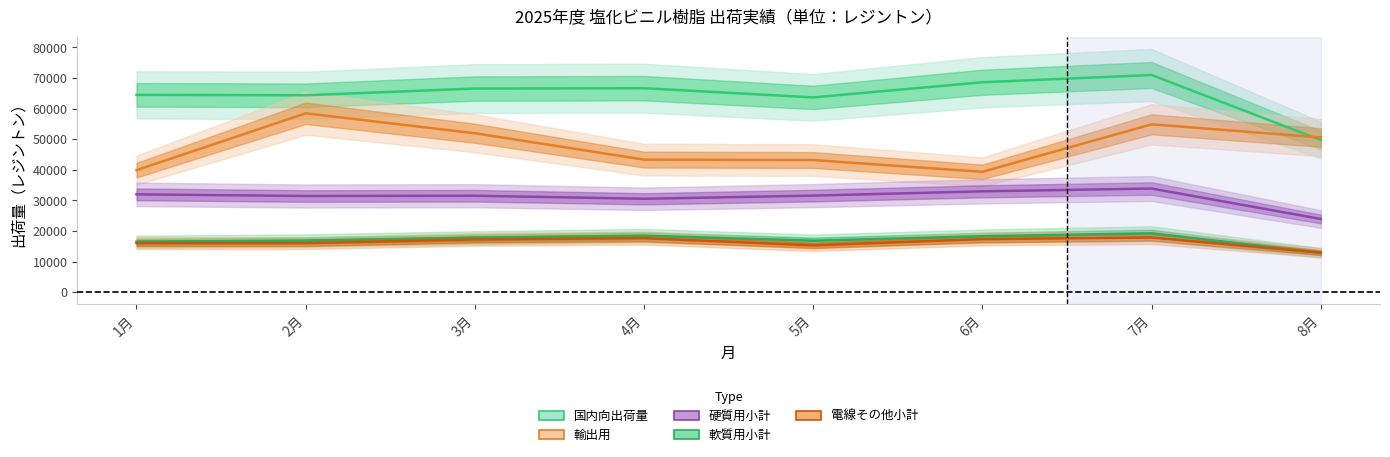

Which series has the largest total across all categories?

国内向出荷量